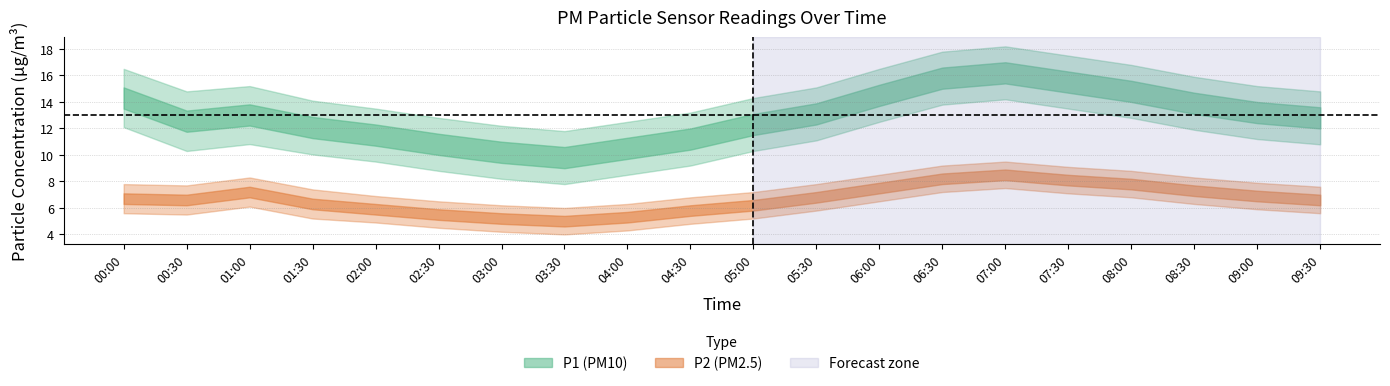

True or false: P2 and P2_lower intersect in this chart.

False